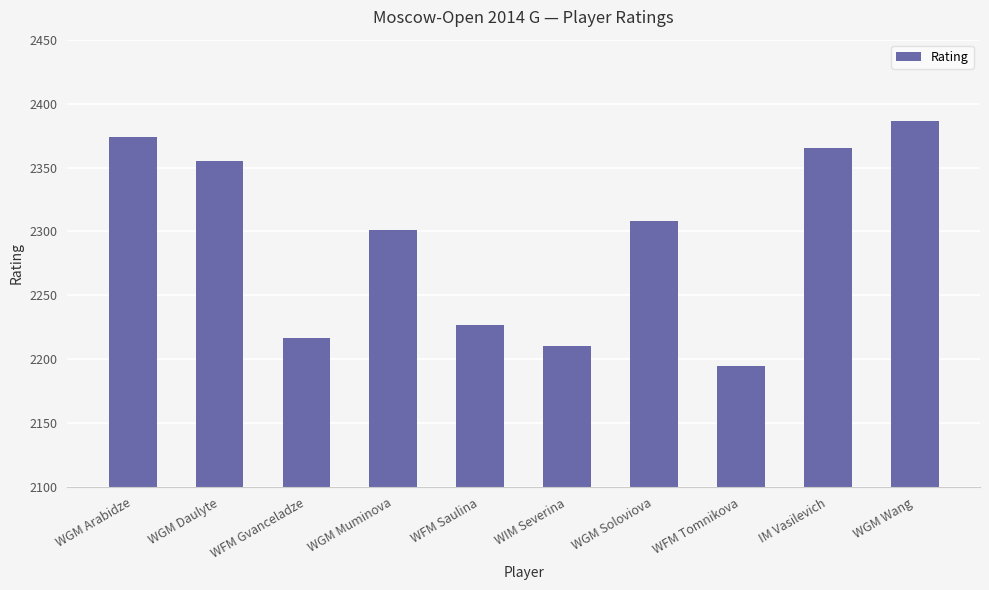

What is the difference between the values at WFM Tomnikova and WFM Saulina?

32